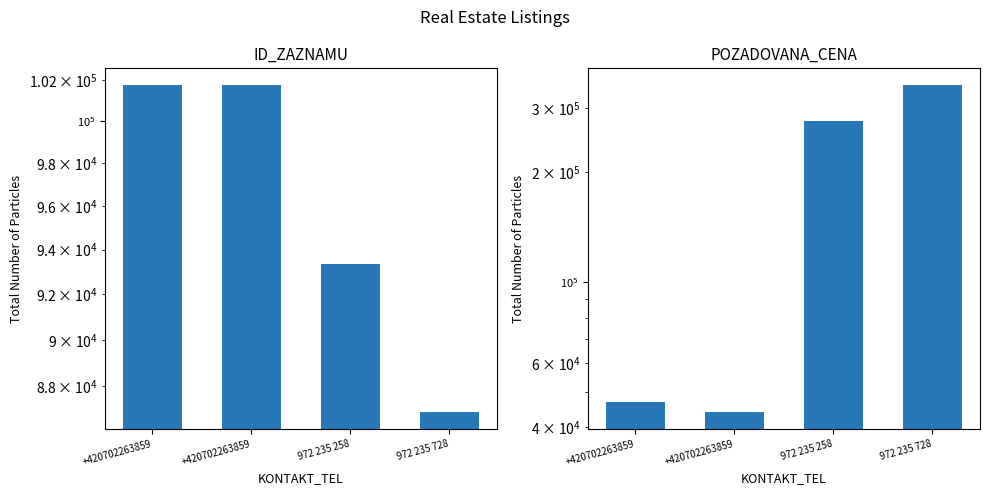

What are all the series names shown in the legend?

ID_ZAZNAMU, POZADOVANA_CENA